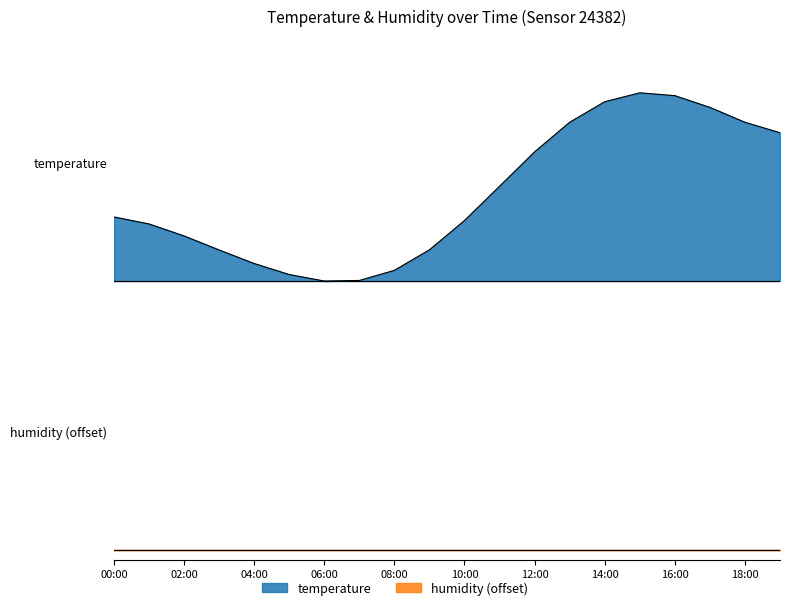

The value at 07:00 is 0.0. True or false?

True